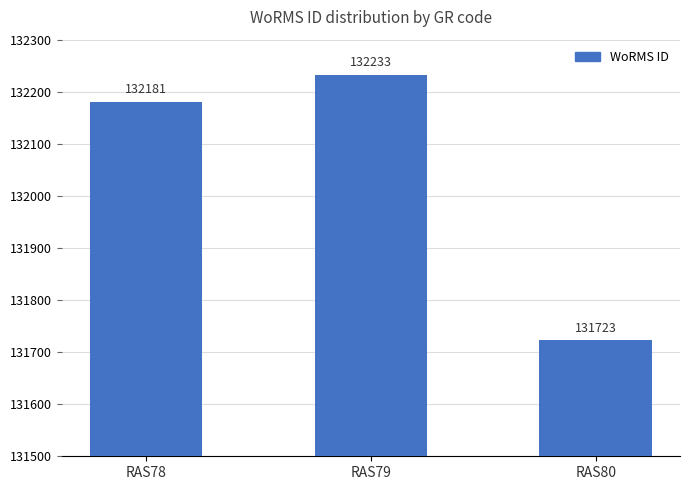

At which category does the chart reach its peak across all series?

RAS79